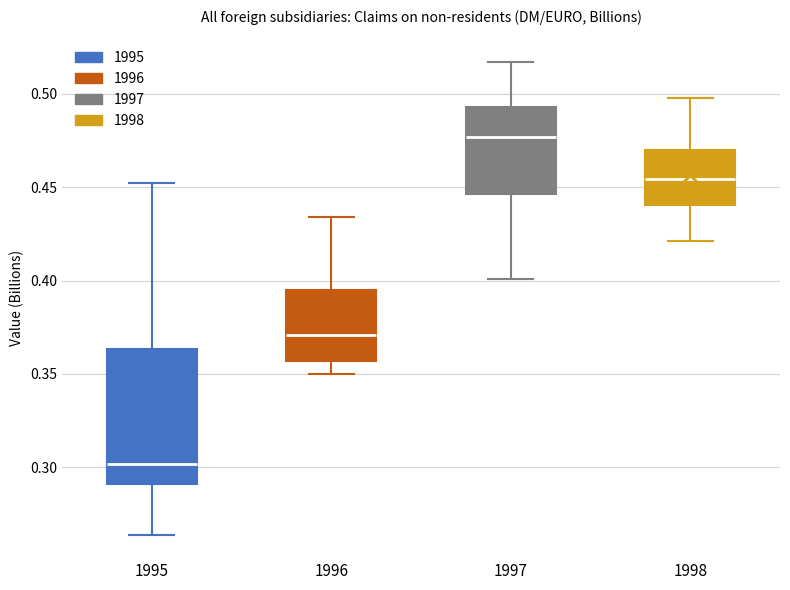

Which box's median line is the lowest?

1995